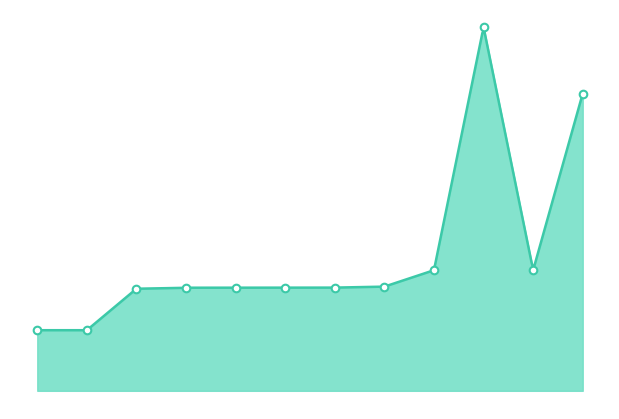

Which has a higher value, Kenmerken van ontwikkelingslanden or Ontwikkelingslanden?

Kenmerken van ontwikkelingslanden